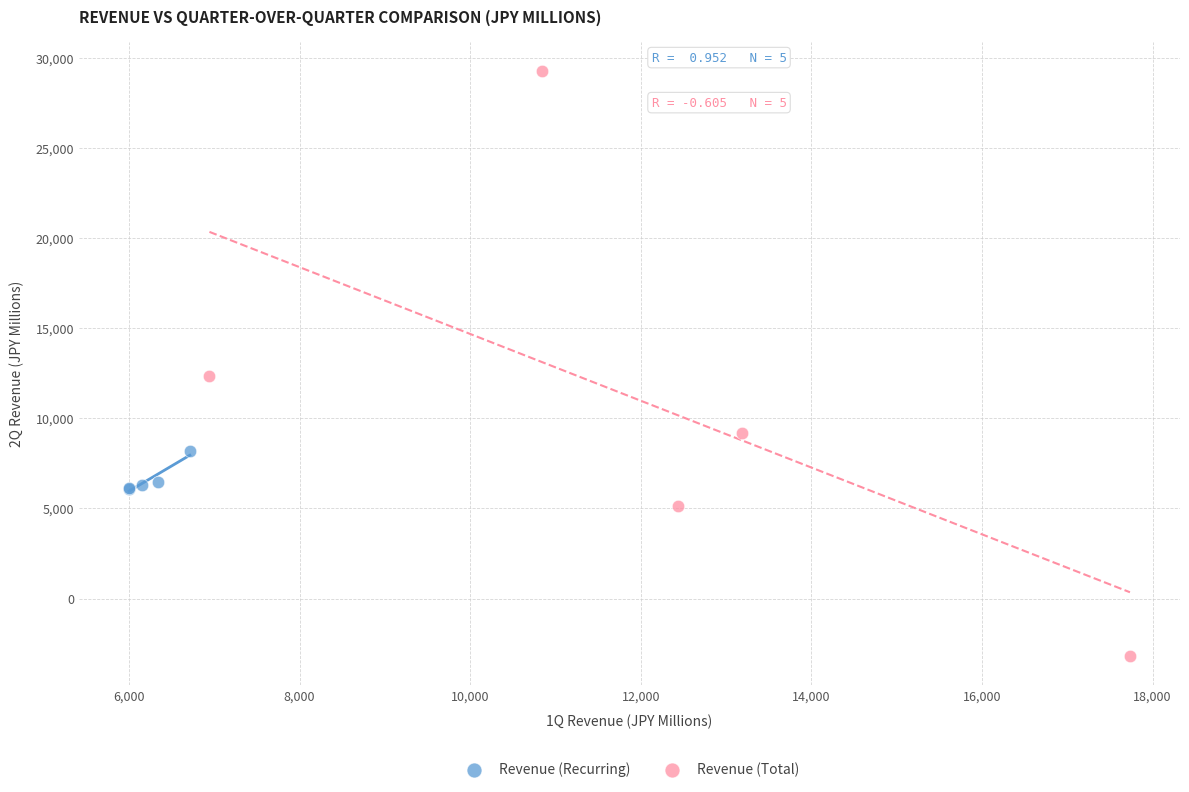

What are all the series names shown in the legend?

Revenue (Recurring), Revenue (Total)